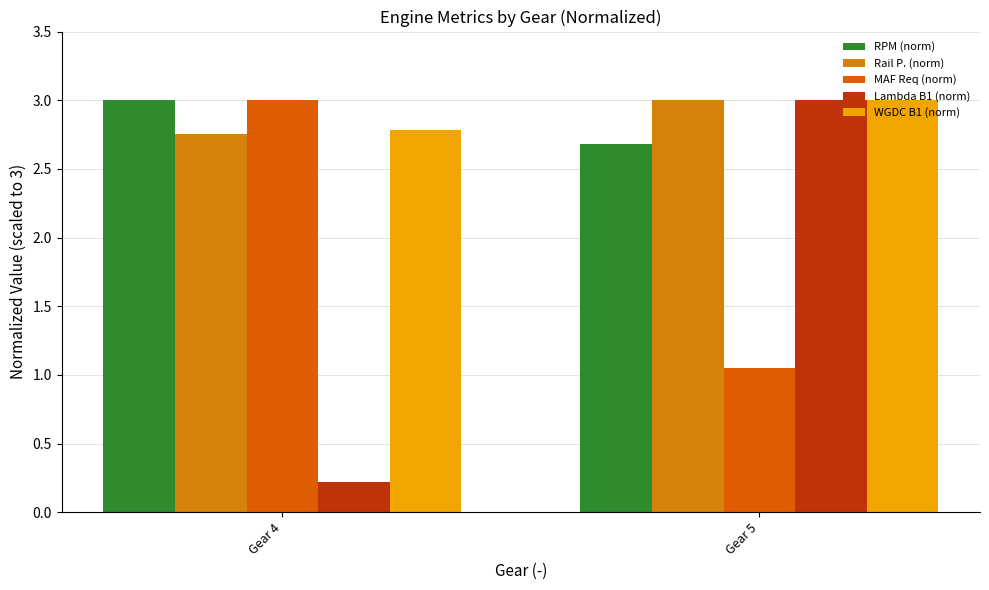

Is it true that Rail P. (norm) equals 1.8 at Gear 5?

False